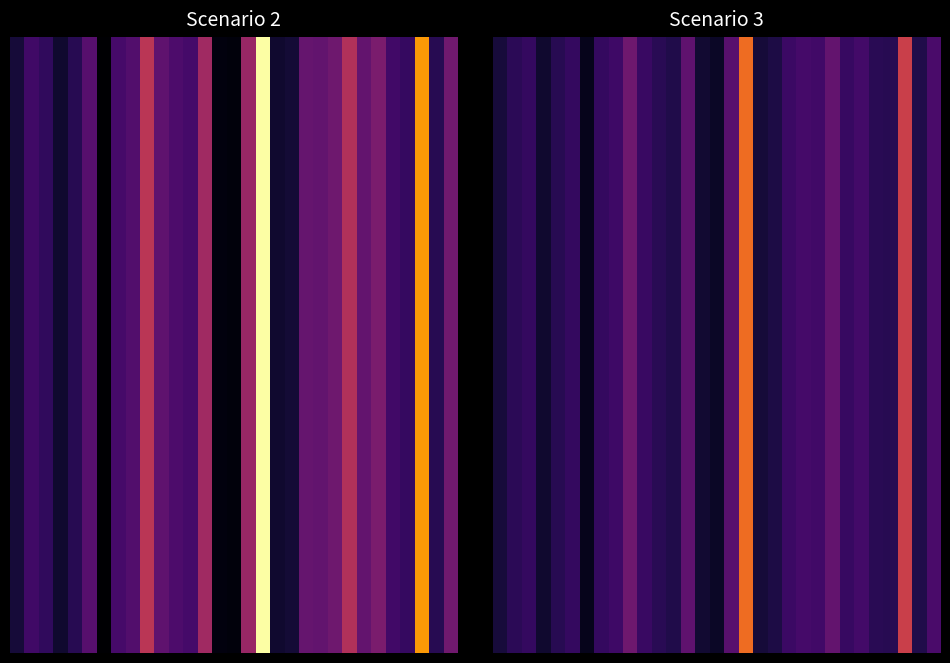

Reading right to left, extract all data points from this chart.

475	272	1167	308	316	443	387	608	430	450	399	260	214	1449	552	151	191	587	276	312	390	673	416	364	105	362	306	185	364	328	225